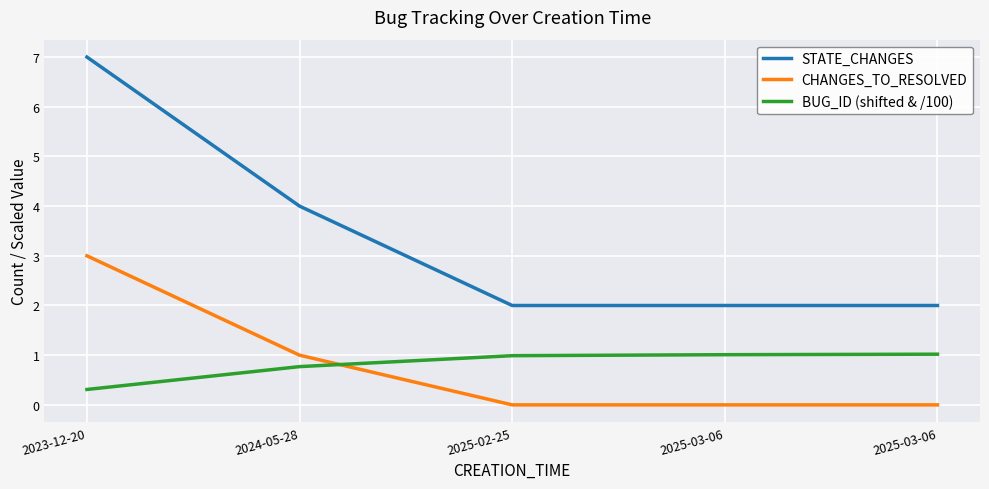

What is the difference between the maximum and minimum values in the CHANGES_TO_RESOLVED series?

3.0